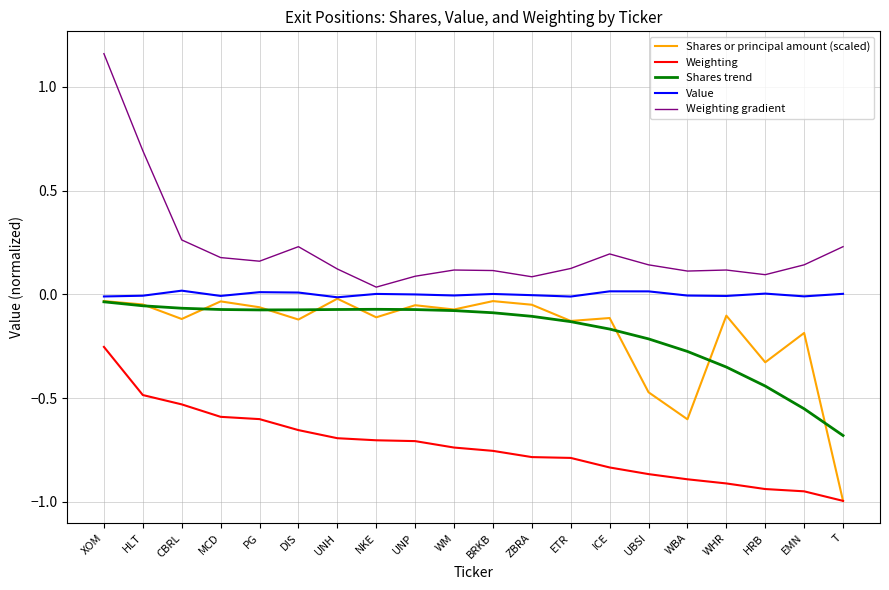

How many values in the Value series exceed 0?

9